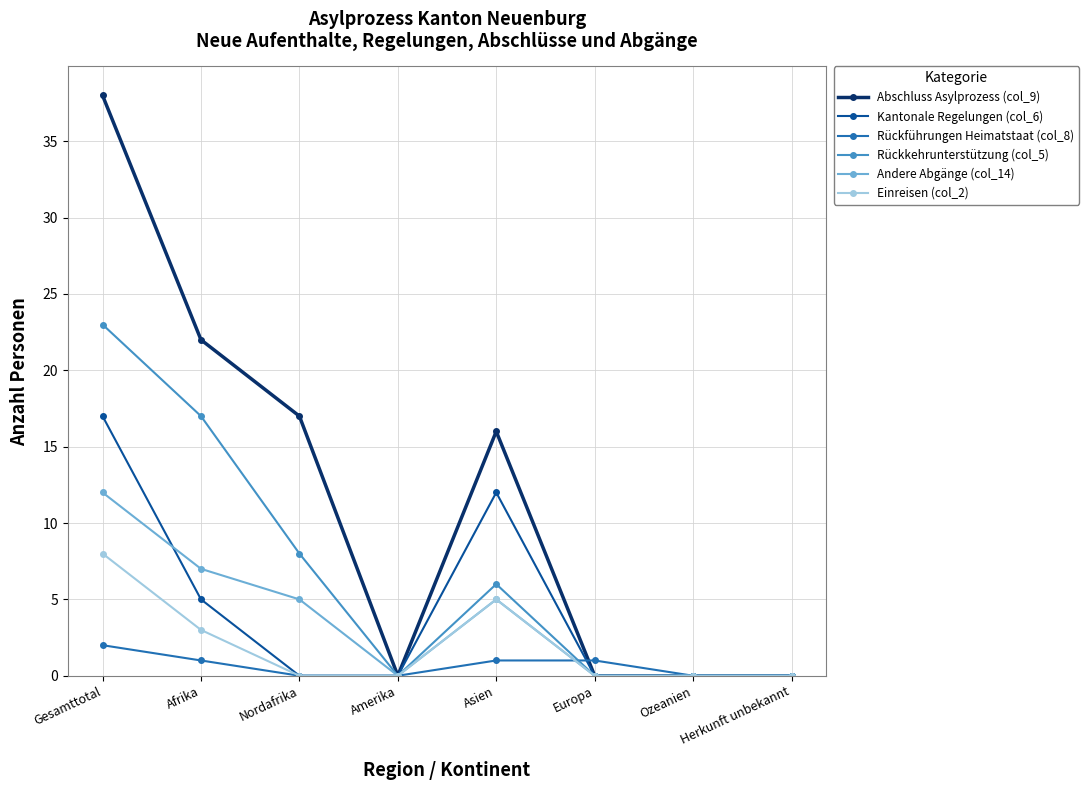

How many data points in Rückkehrunterstützung (col_5) are less than 6?

4